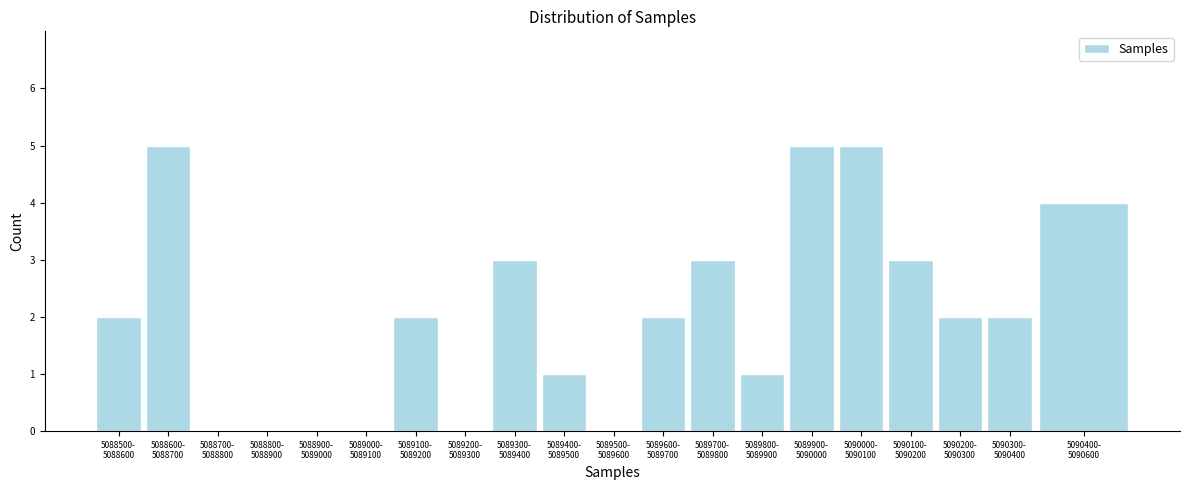

What is the sum of all values?

40